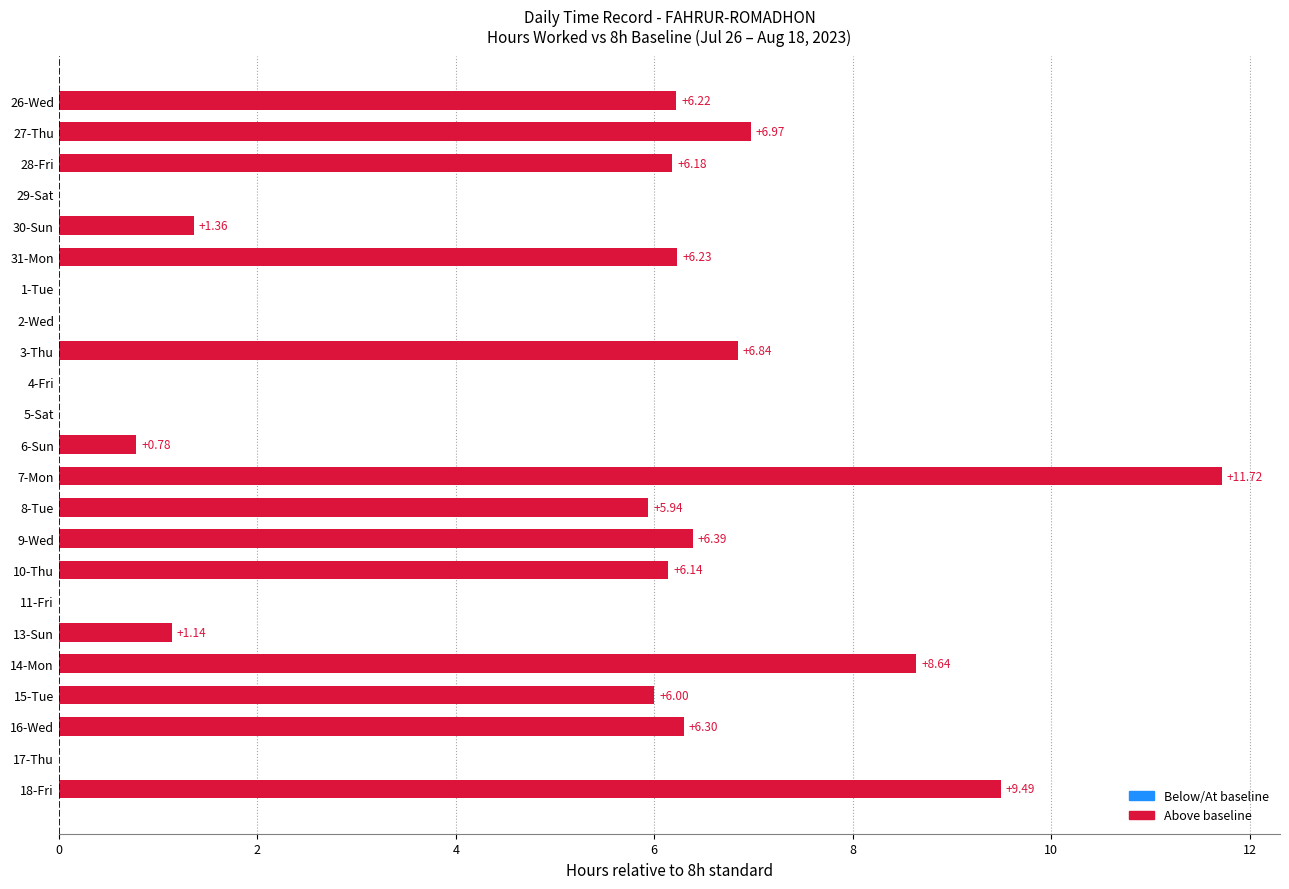

What is the sum of the values at 7-Mon and 10-Thu?

17.9